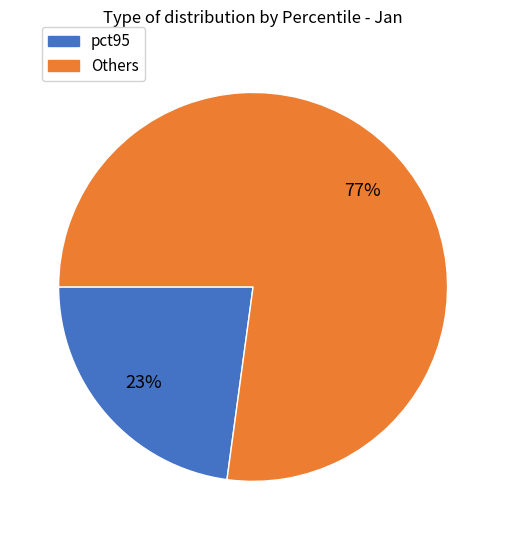

Does any single category account for the majority?

Yes